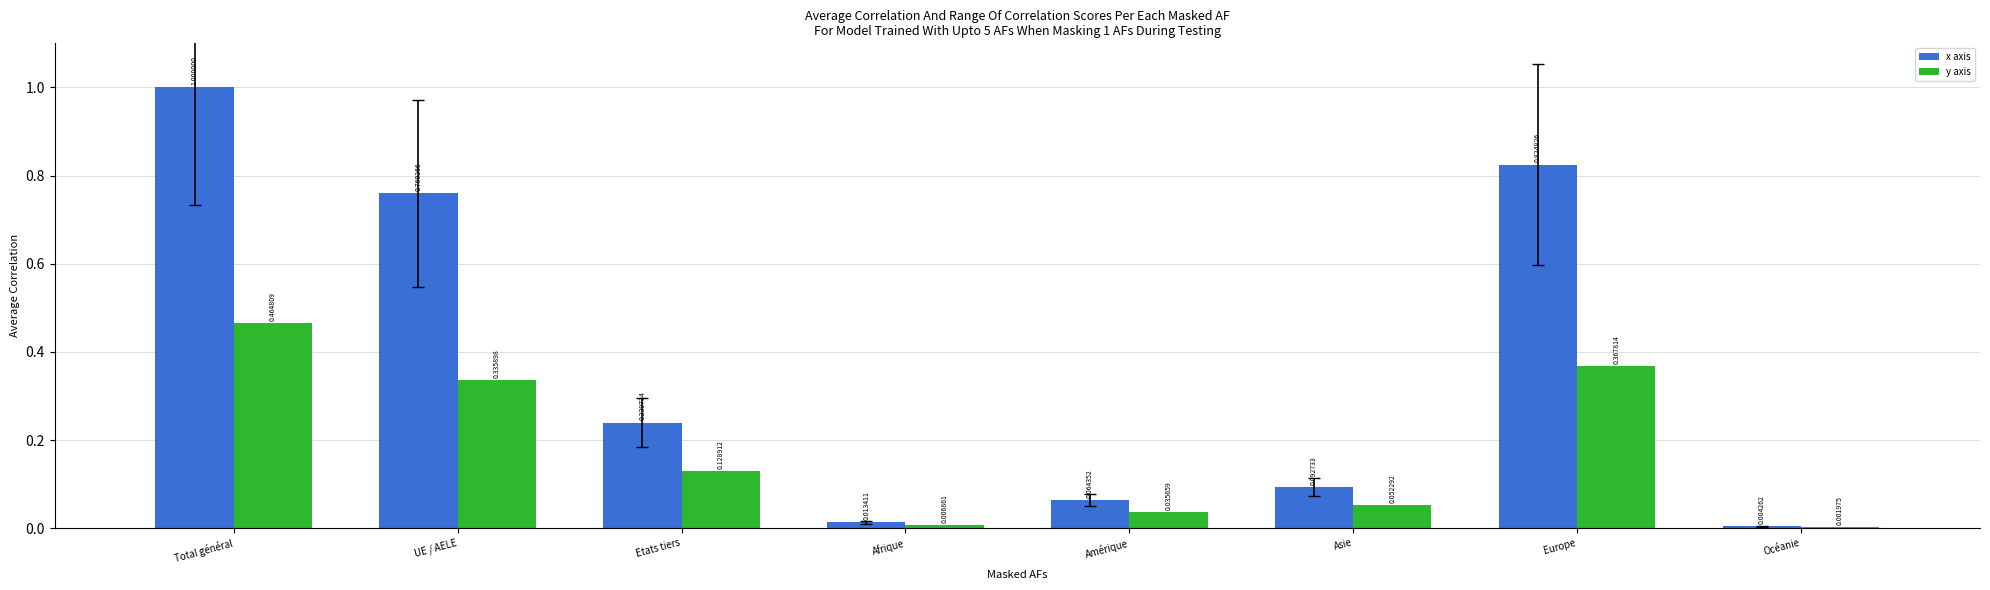

Which label corresponds to the largest value in the chart?

Total général